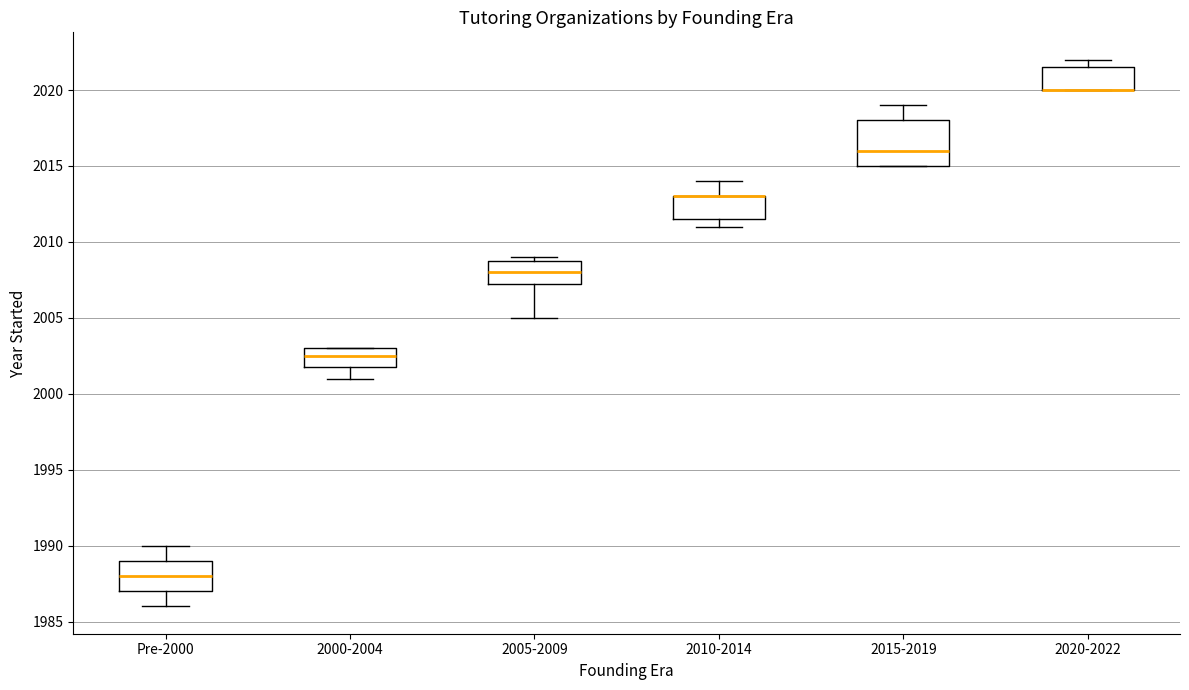

Reading left to right, transcribe this box plot: for each box, give where its median line is, the range the box spans, and where its two whiskers end, as read against the y-axis. The values are not printed on the chart, so give them approximately, as read against the axis.

Pre-2000: median 1988.0, box 1987.0 to 1989.0, whiskers 1986.0 to 1990.0
2000-2004: median 2002.5, box 2002.0 to 2003.0, whiskers 2001.0 to 2003.0
2005-2009: median 2008.0, box 2007.5 to 2009.0, whiskers 2005.0 to 2009.0 (just above the box's upper edge)
2010-2014: median 2013.0 (drawn on the box's upper edge), box 2011.5 to 2013.0, whiskers 2011.0 to 2014.0
2015-2019: median 2016.0, box 2015.0 to 2018.0, whiskers 2015.0 to 2019.0
2020-2022: median 2020.0 (drawn on the box's lower edge), box 2020.0 to 2021.5, whiskers 2020.0 to 2022.0